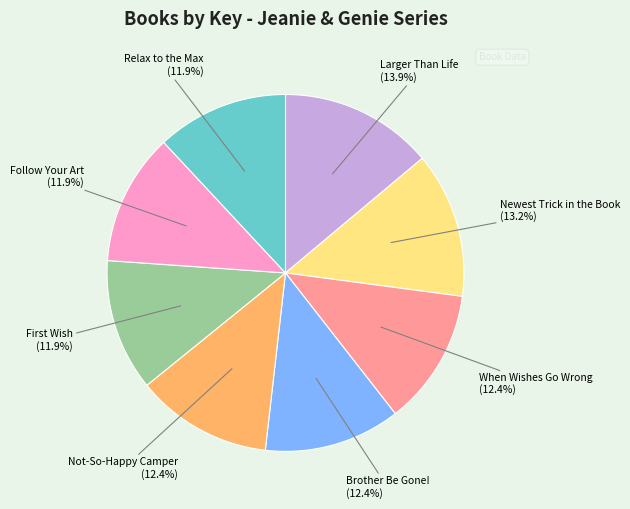

To the nearest percent, what is the average slice percentage?

12%